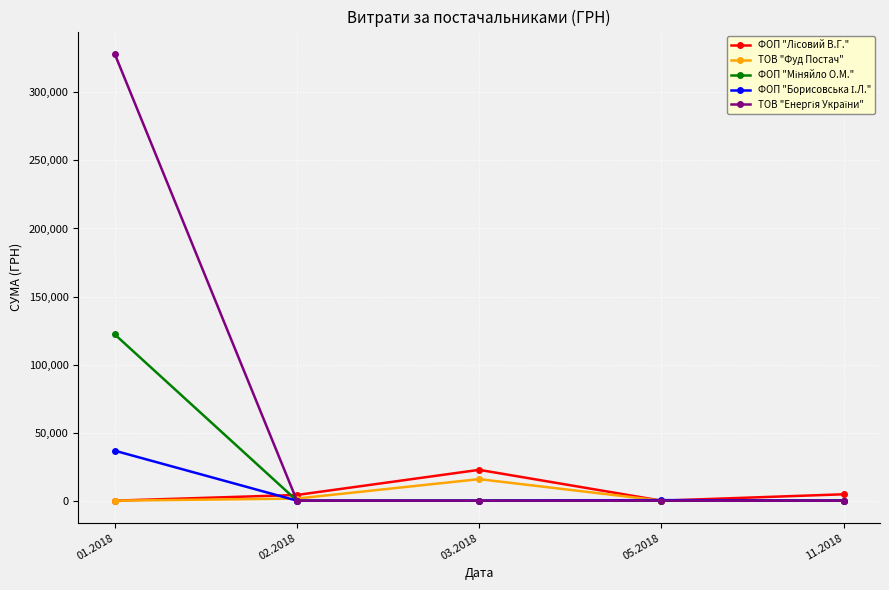

What is the total value across all series at 01.2018?

487189.4